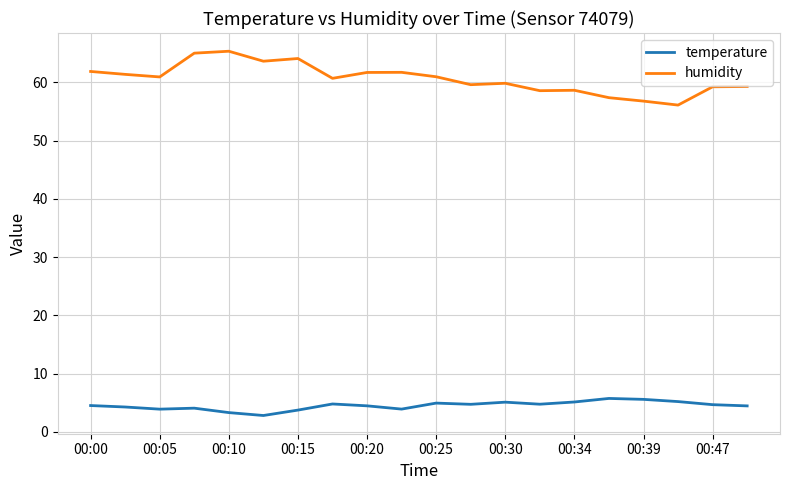

Rank the series by their average value, from lowest to highest.

temperature, humidity